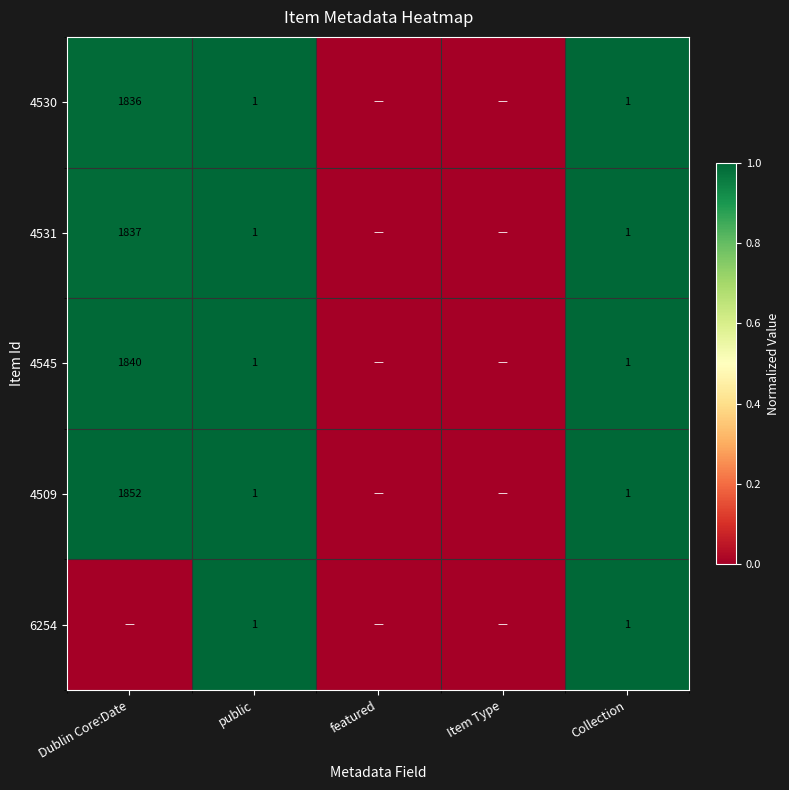

Count the number of data series in this chart.

5